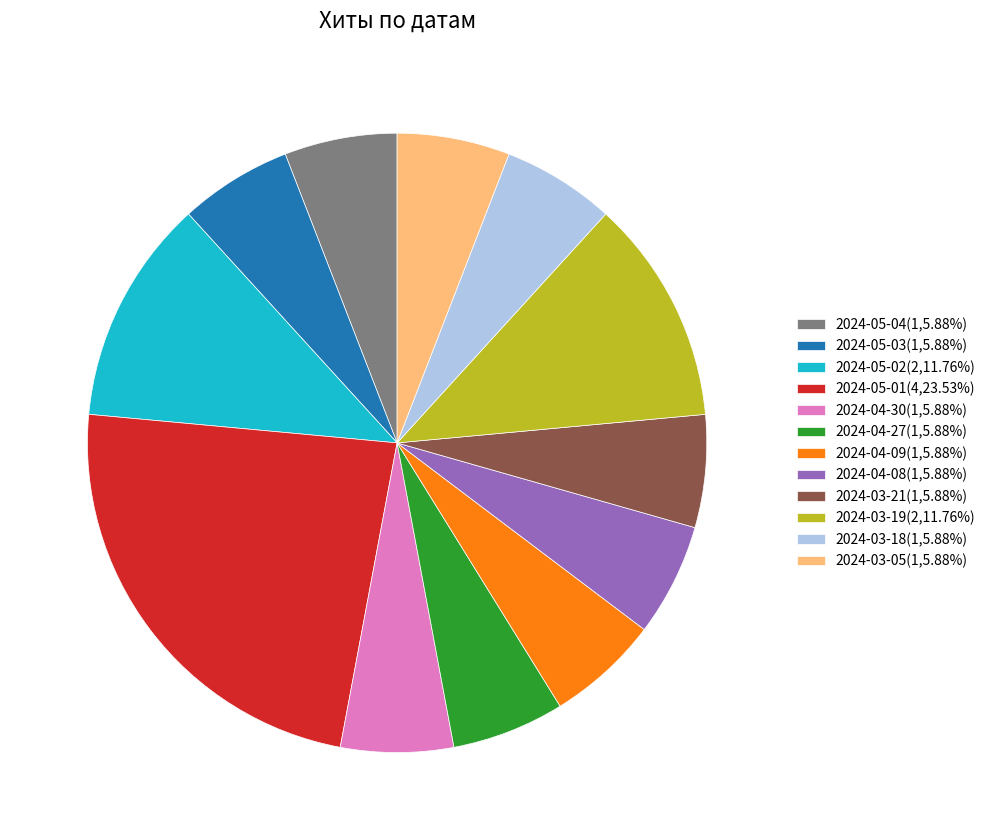

Count the number of slices in the pie.

12